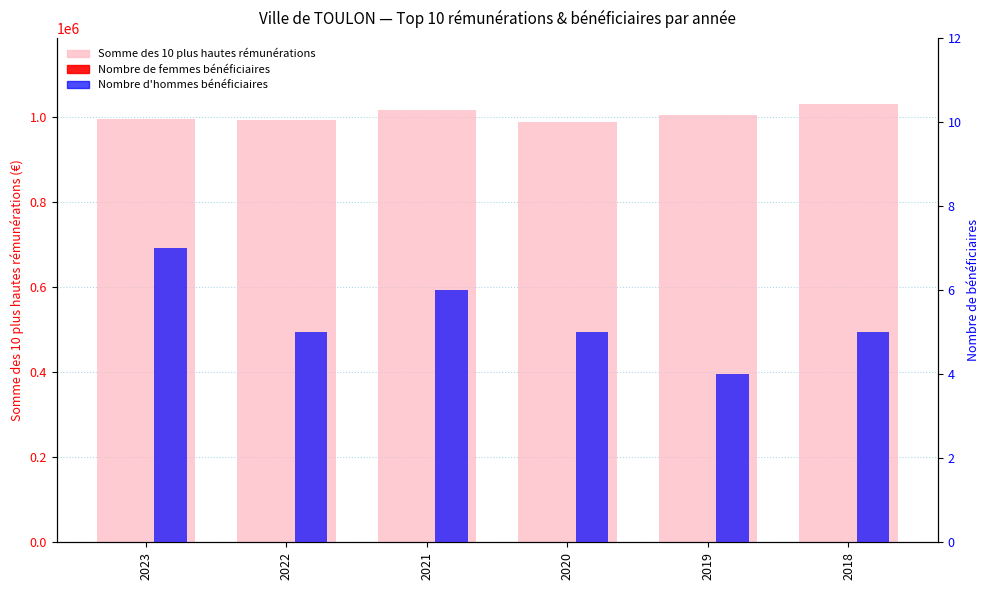

What is the sum of the Nombre de femmes bénéficiaires values at 2023 and 2020?

8.0